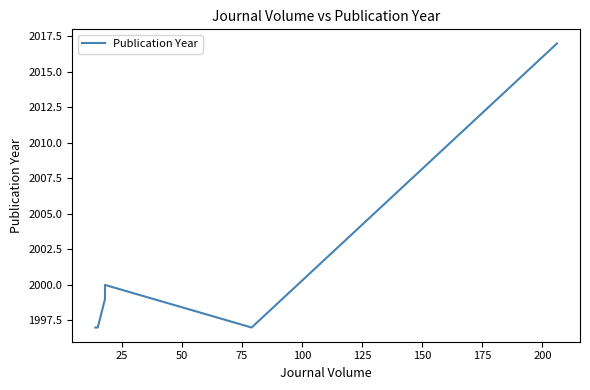

Does the chart have visible grid lines?

No